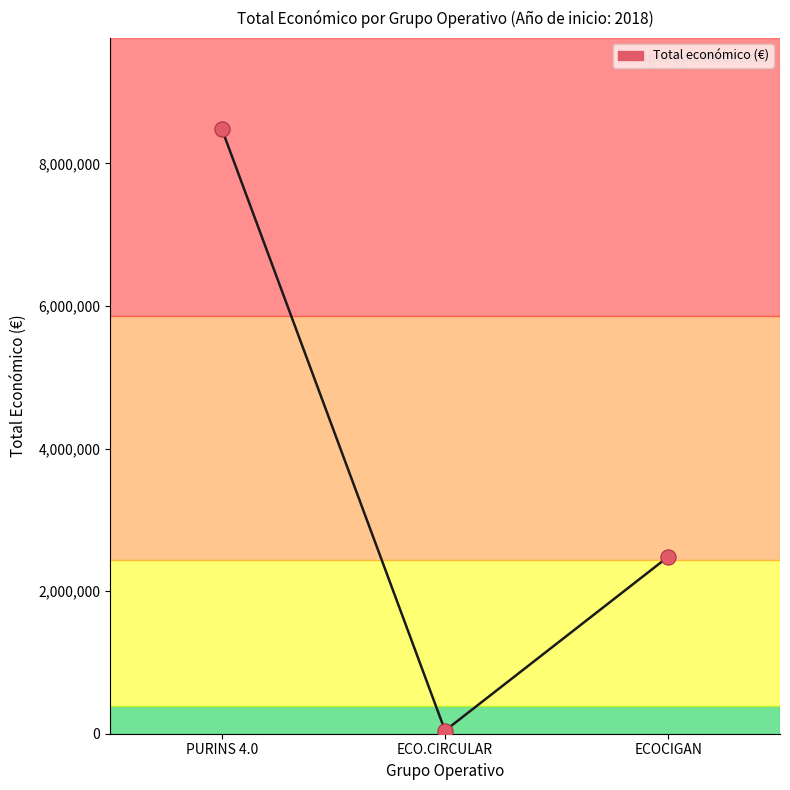

What is the change in value from PURINS 4.0 to ECOCIGAN?

-6001285